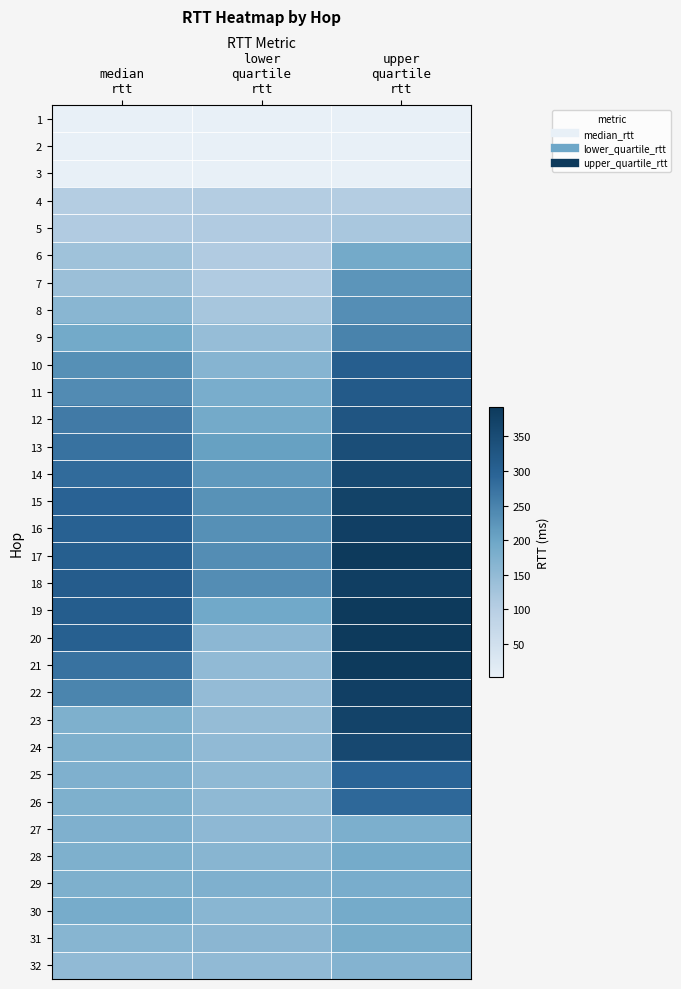

At which category is the sum across all series the highest?

upper
quartile
rtt